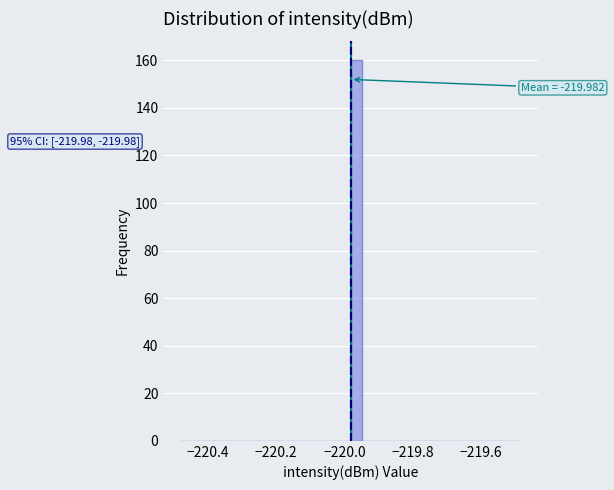

Around what value on the x-axis is the tallest bar? Give the approximate position of its centre, as read against the axis.

-219.96